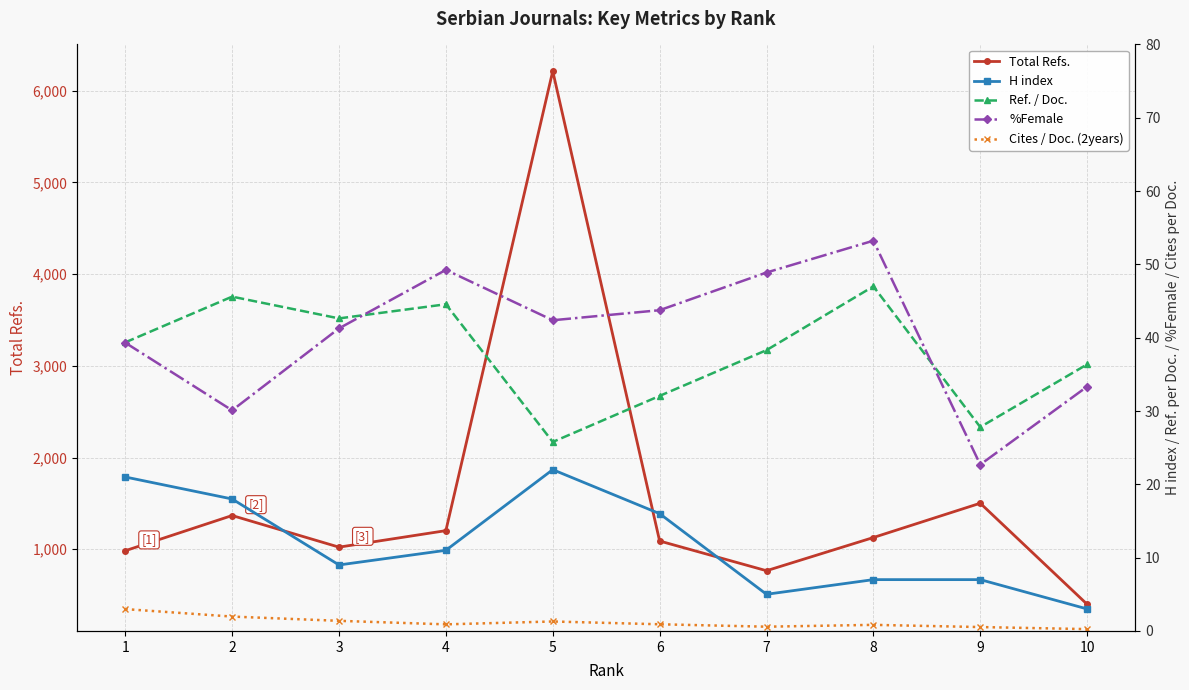

What is the difference between the second highest and minimum values in the Ref. / Doc. series?

19.8